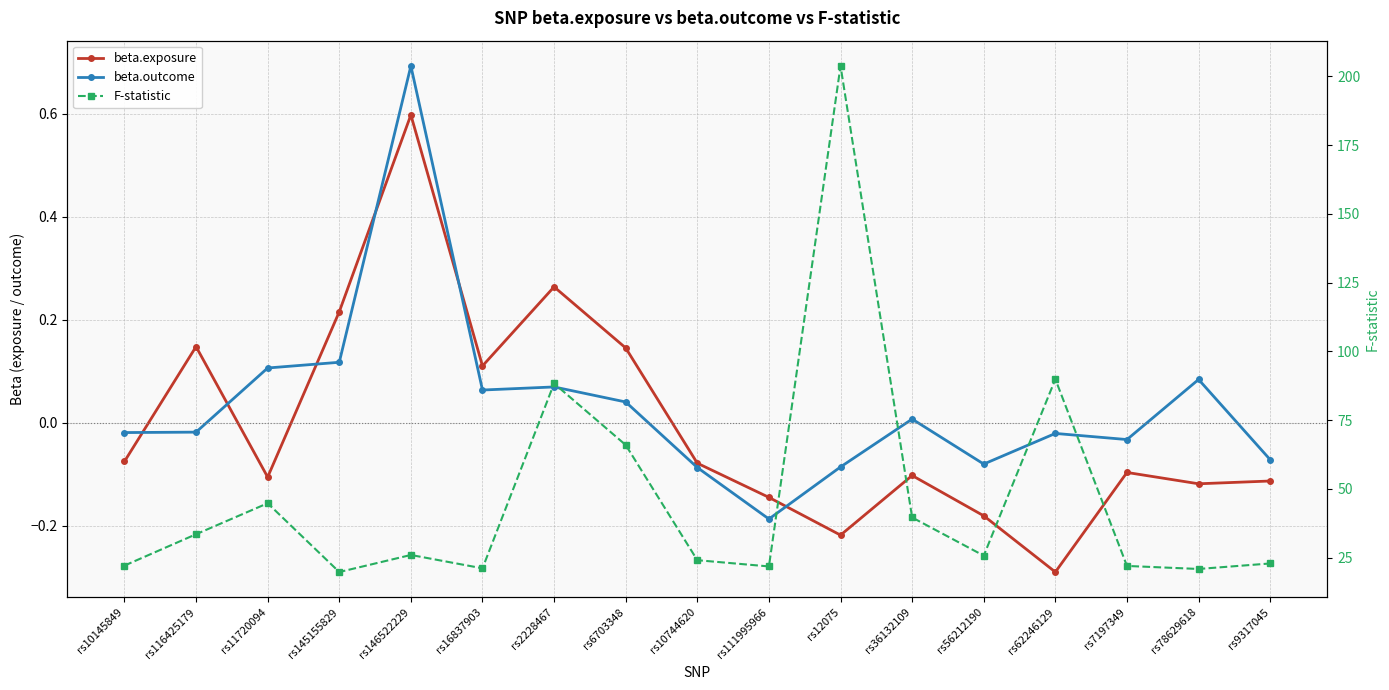

Read the beta.outcome value at rs146522229.

0.7